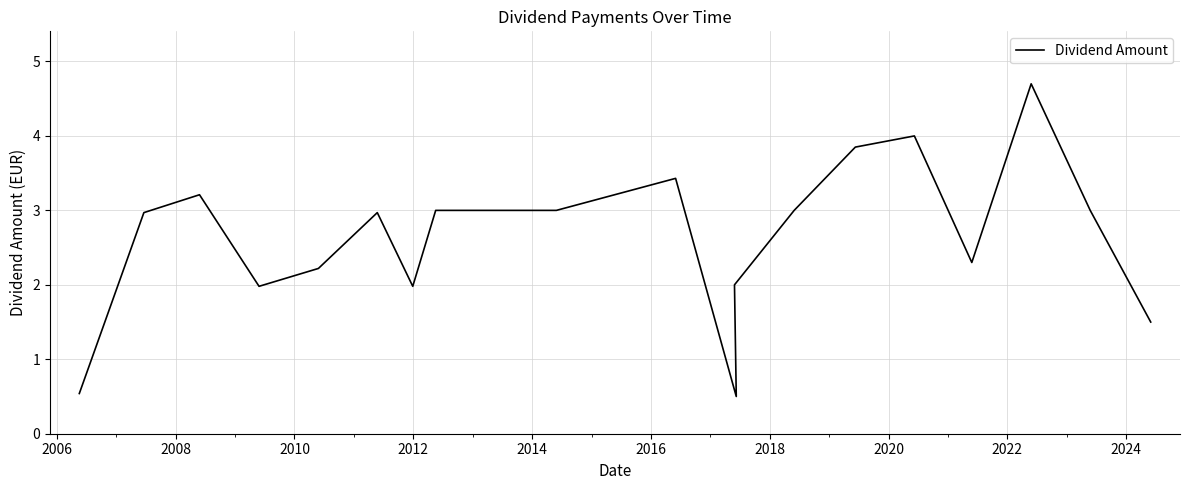

Where does the data first go above 3?

2008